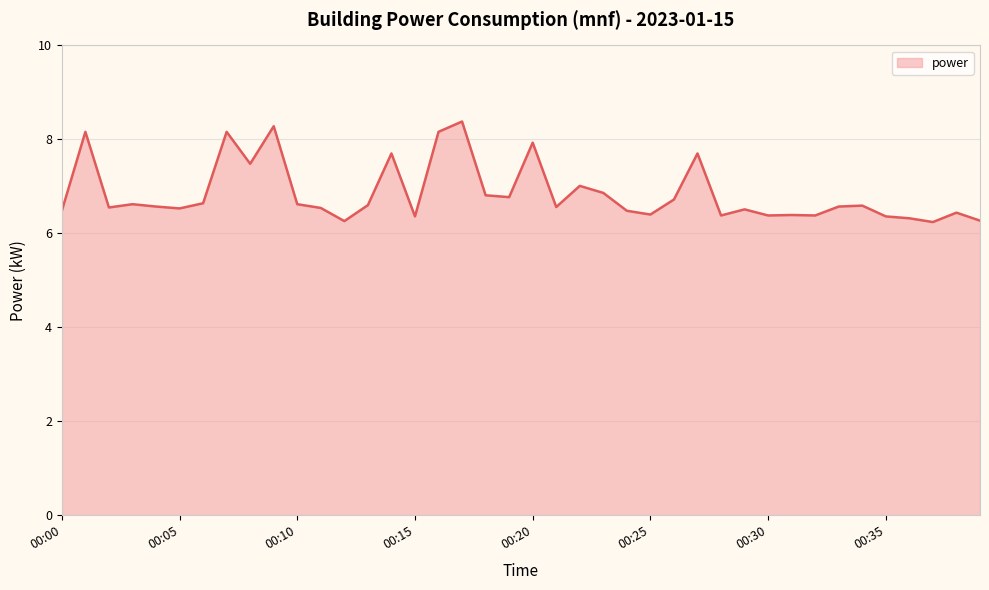

Does the chart display data point markers on the line(s)?

No